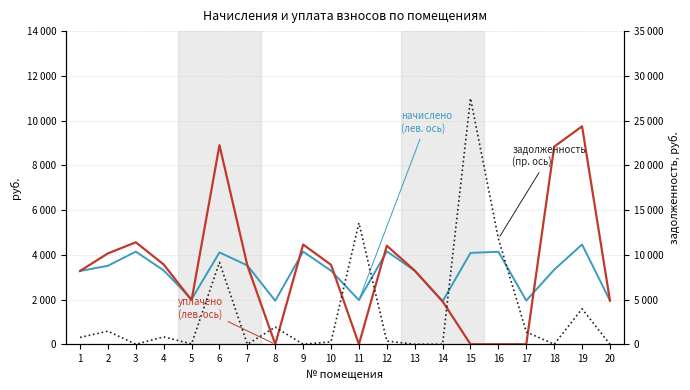

What is the difference between the second highest and second lowest values in the задолженность
(пр. ось) series?

13555.2